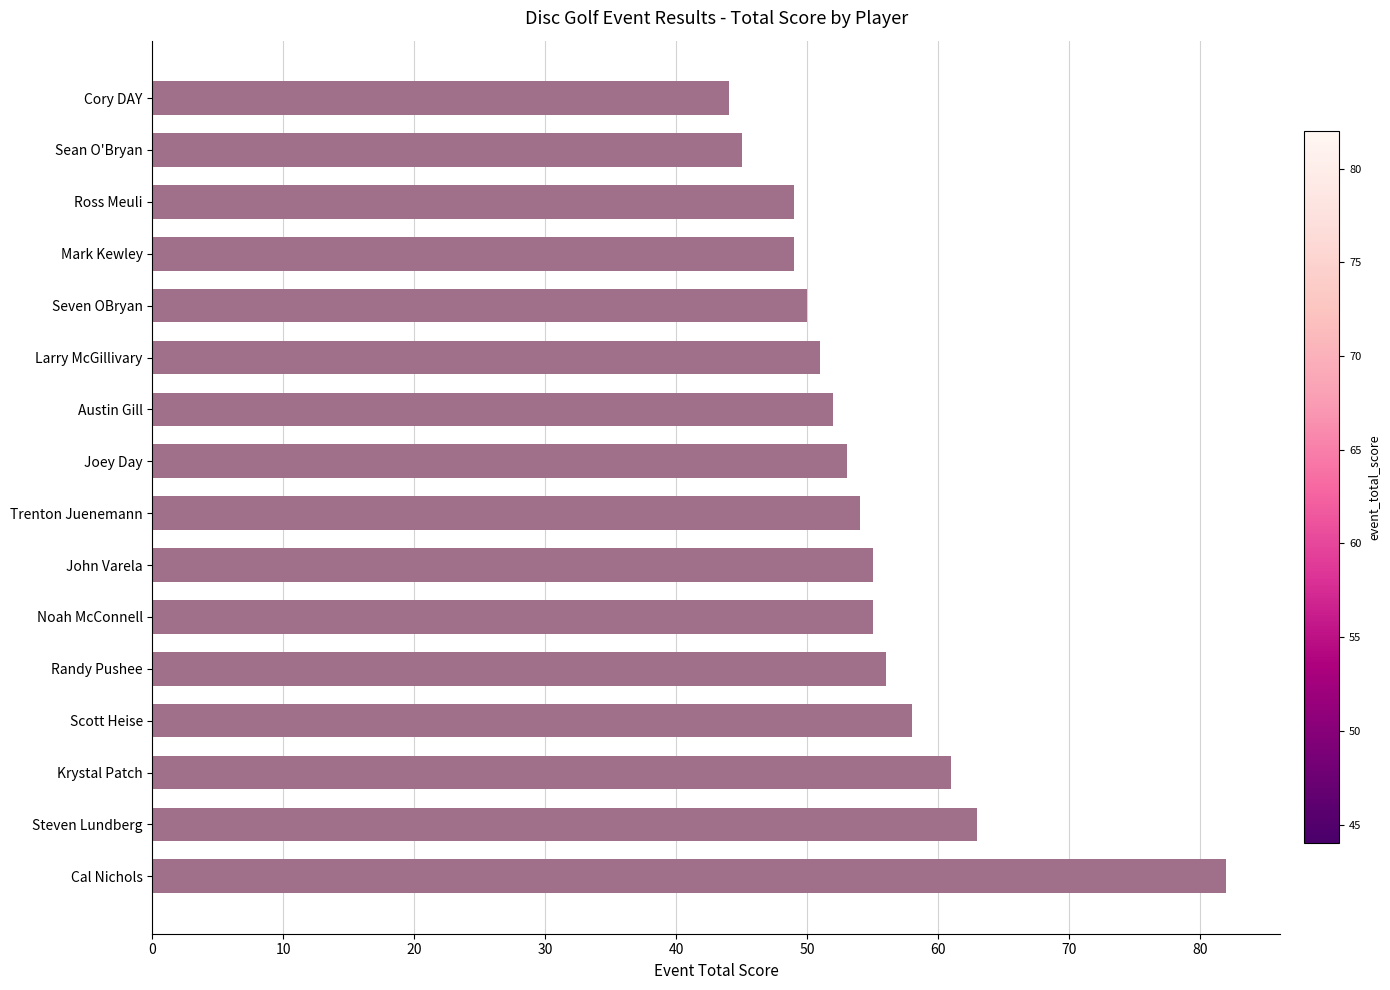

Reading bottom to top, what are all the values shown in this chart?

Cal Nichols=82	Steven Lundberg=63	Krystal Patch=61	Scott Heise=58	Randy Pushee=56	Noah McConnell=55	John Varela=55	Trenton Juenemann=54	Joey Day=53	Austin Gill=52	Larry McGillivary=51	Seven OBryan=50	Mark Kewley=49	Ross Meuli=49	Sean O'Bryan=45	Cory DAY=44